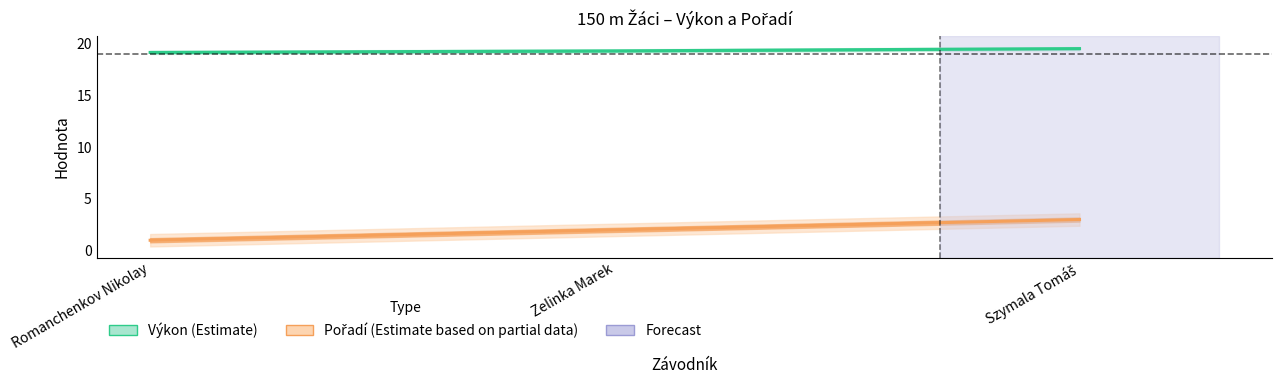

What is the lowest value of the Pořadí (Estimate based on partial data) series?

1.0